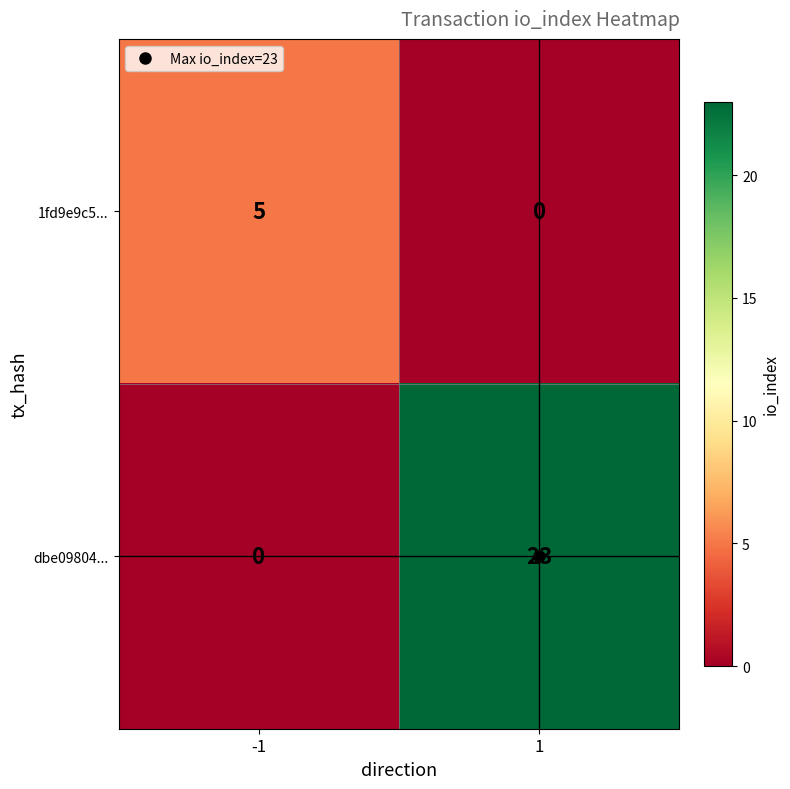

Count the number of categories in the chart.

2